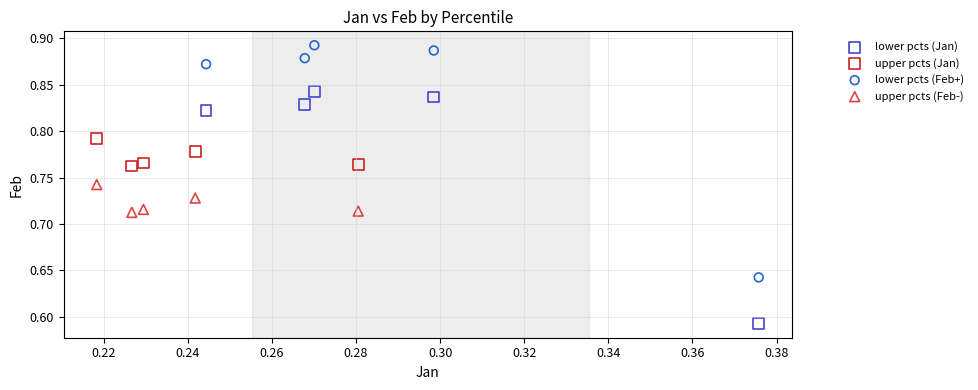

Which series reaches the maximum Y coordinate?

lower pcts (Feb+)